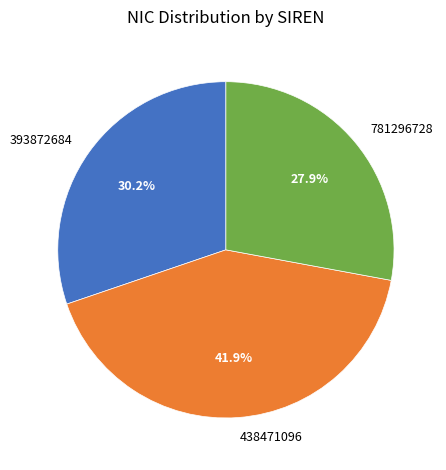

What is the total percentage of 438471096 and 781296728?

69.8%